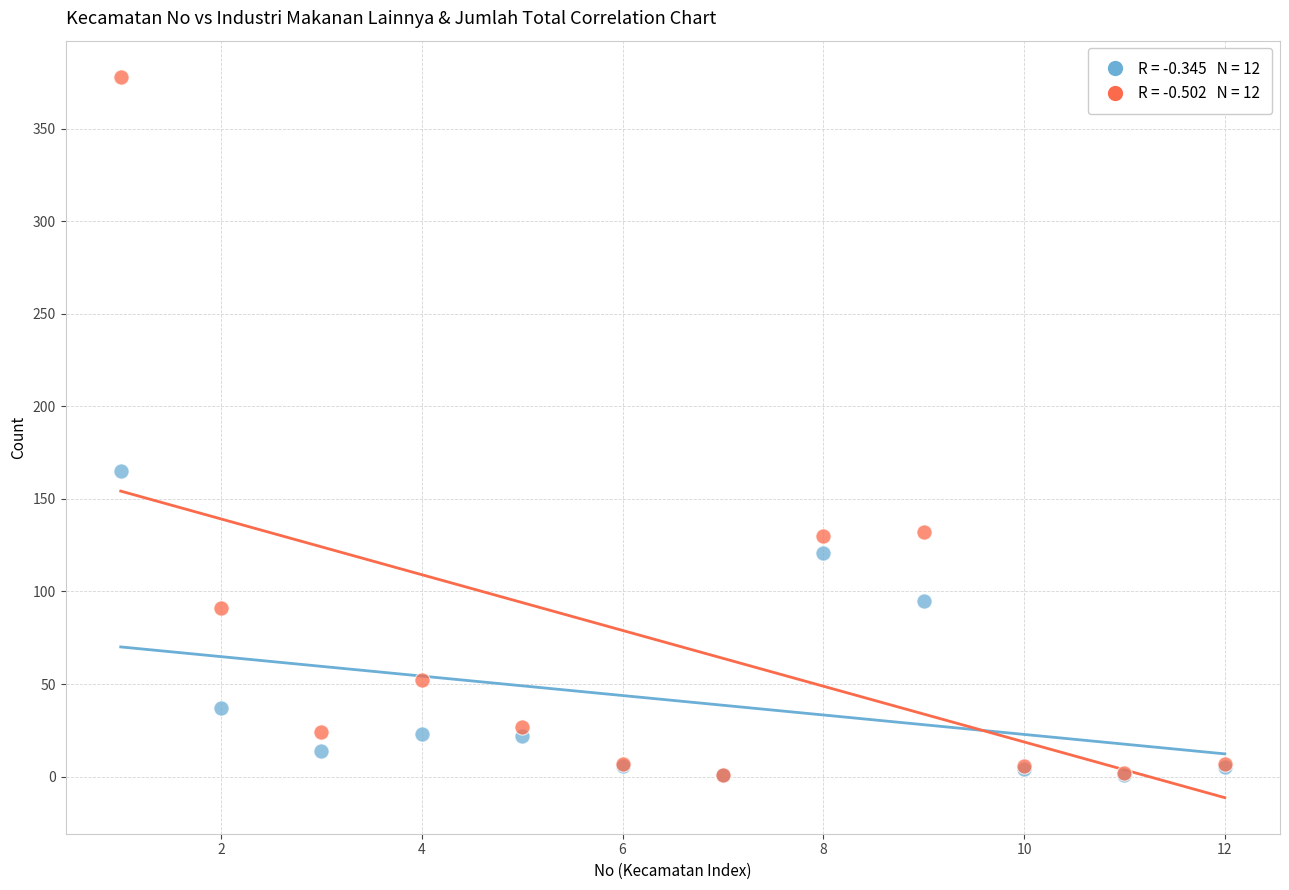

Across all series, what Y value is closest to 189?

165